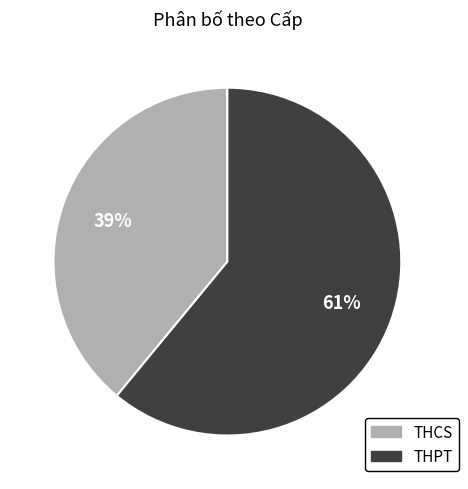

Which slice represents more than half of the pie?

THPT